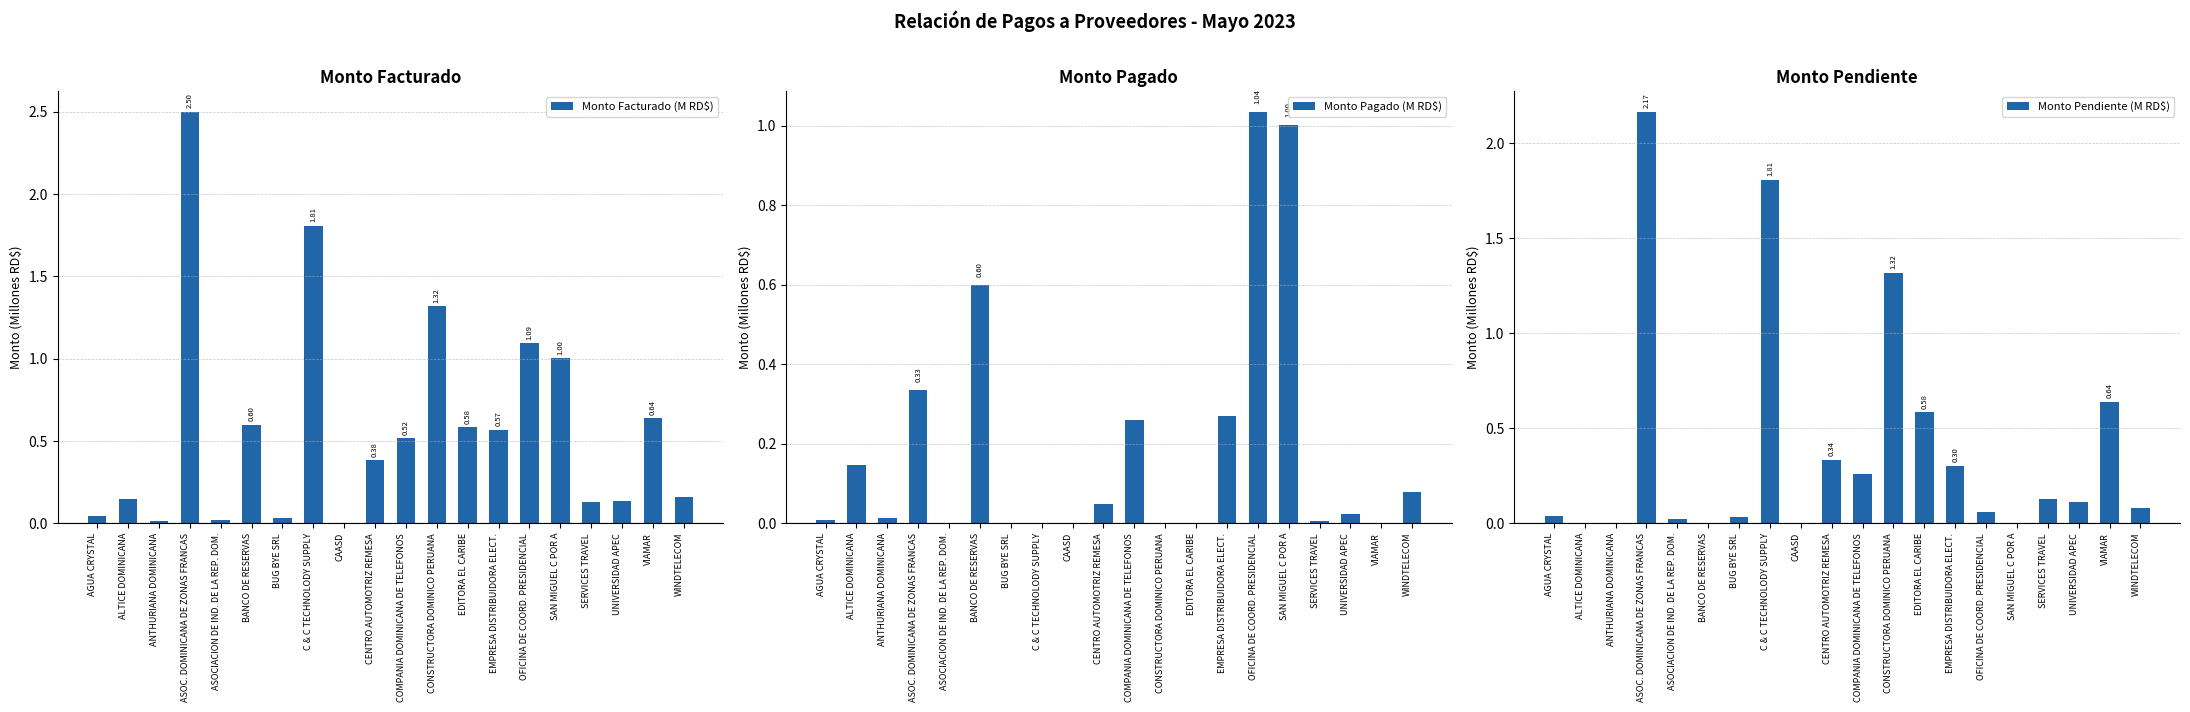

Between CAASD and C & C TECHNOLODY SUPPLY, which is larger?

C & C TECHNOLODY SUPPLY